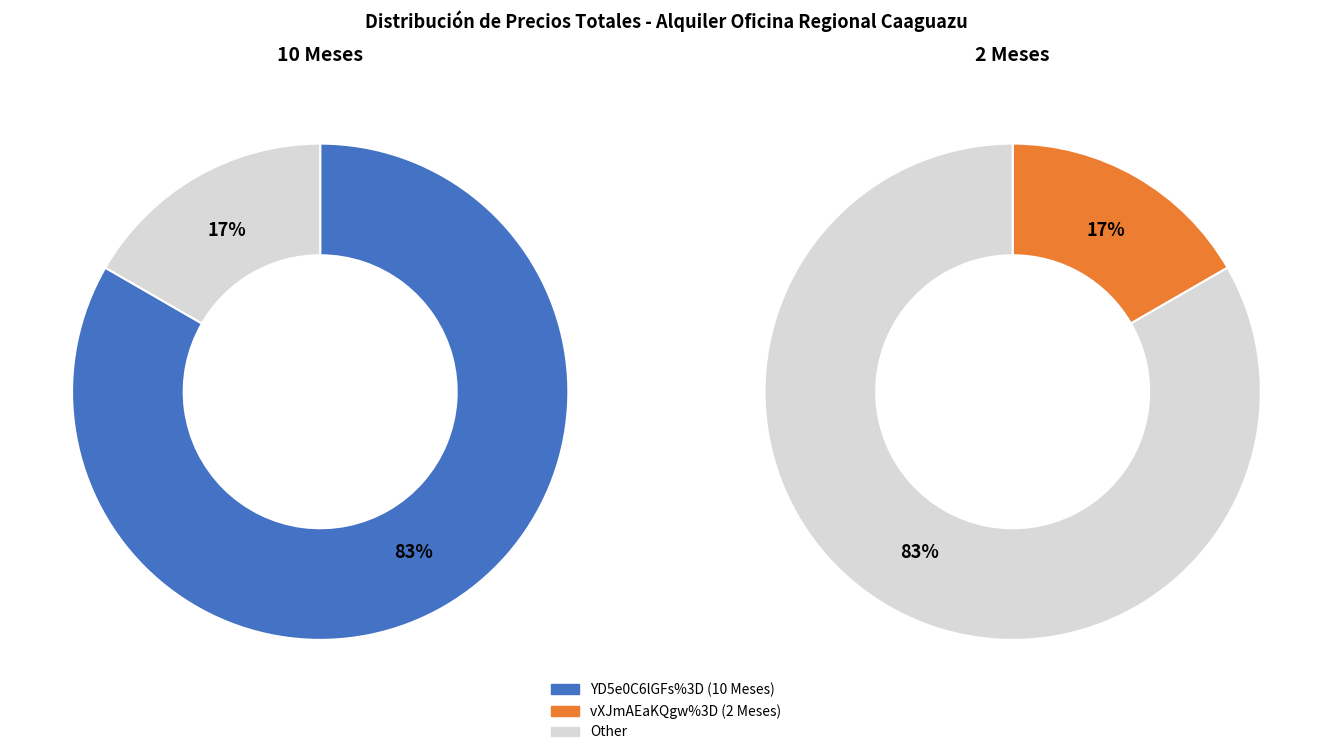

To the nearest percent, what is the difference between the largest and smallest slice percentages?

67%